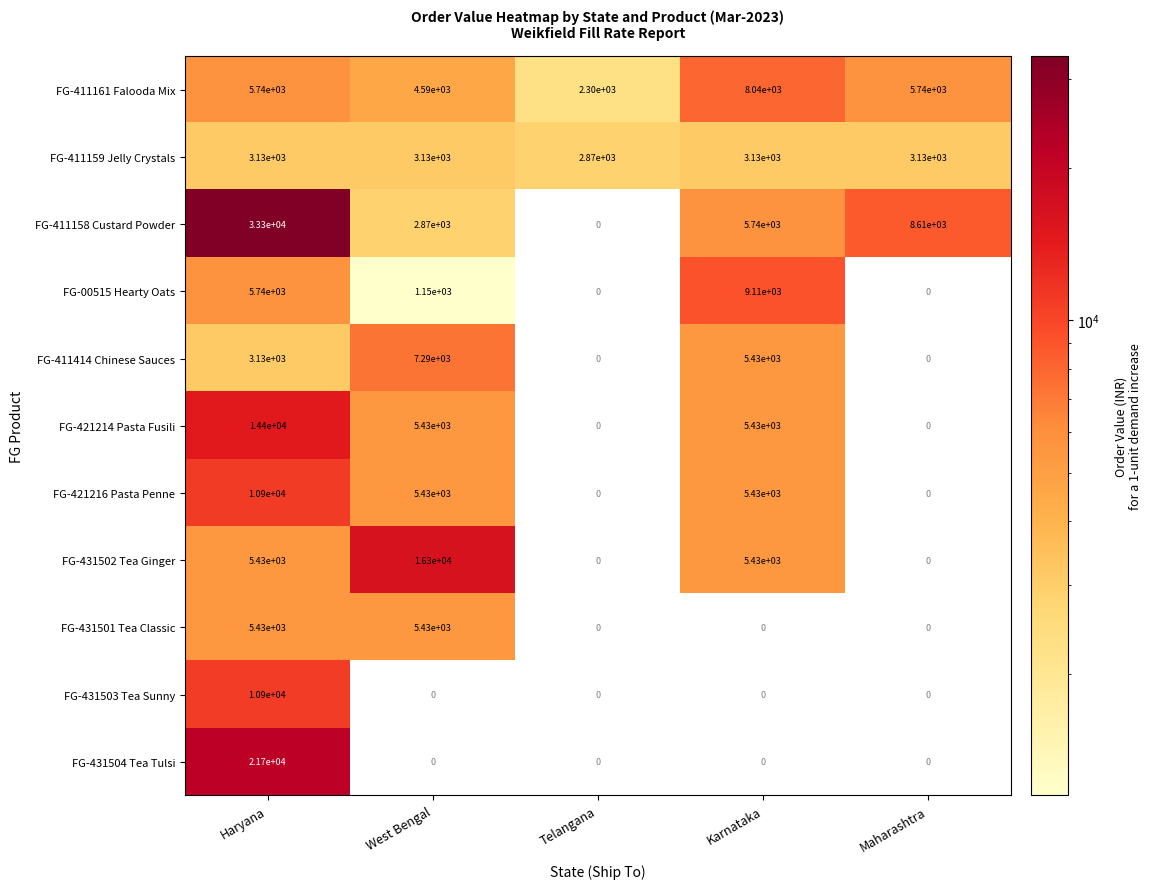

The value of FG-431502 Tea Ginger at Karnataka is 2236. True or false?

False